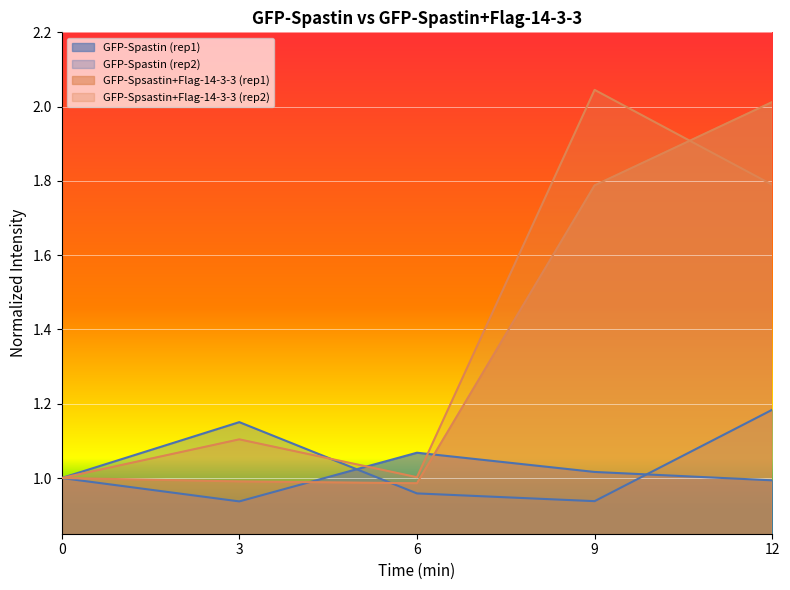

Count the number of data series in this chart.

4